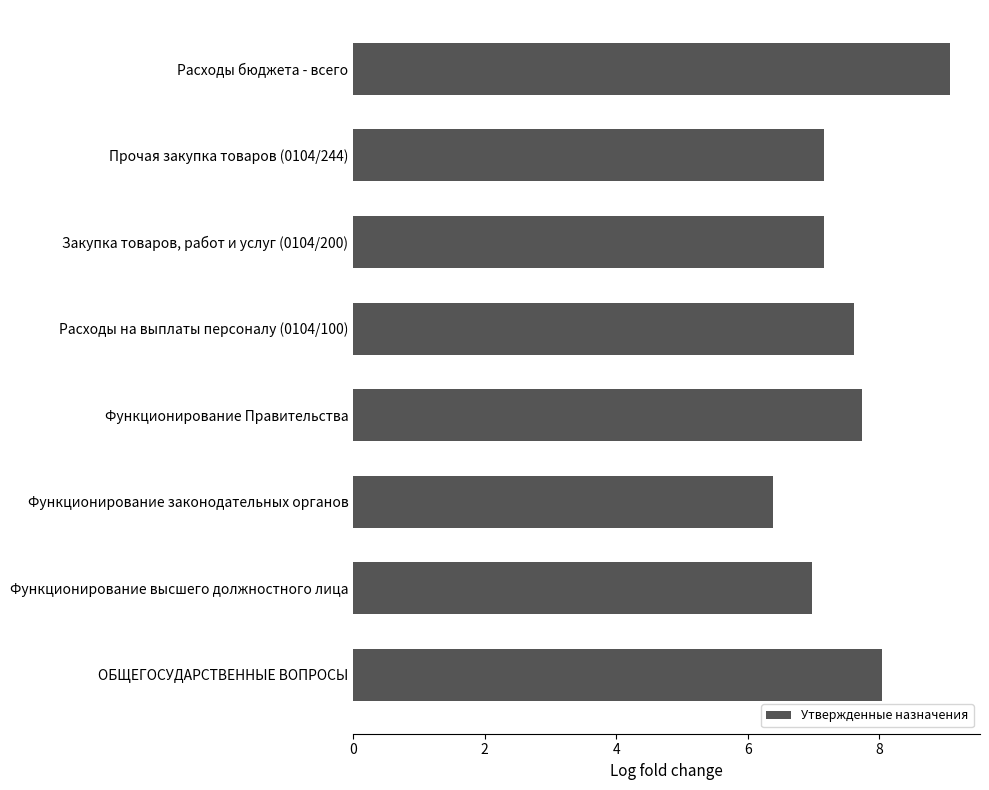

How many series are shown in this chart?

1